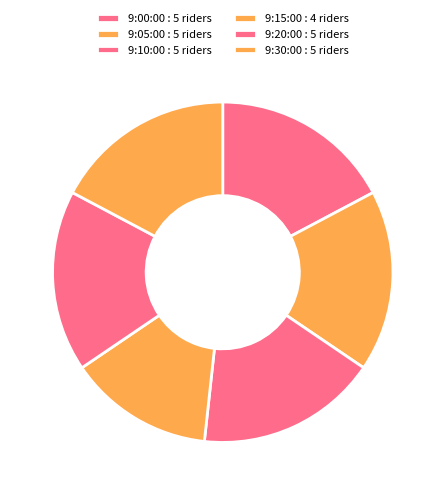

Does 9:20:00 represent more than half of the total?

No